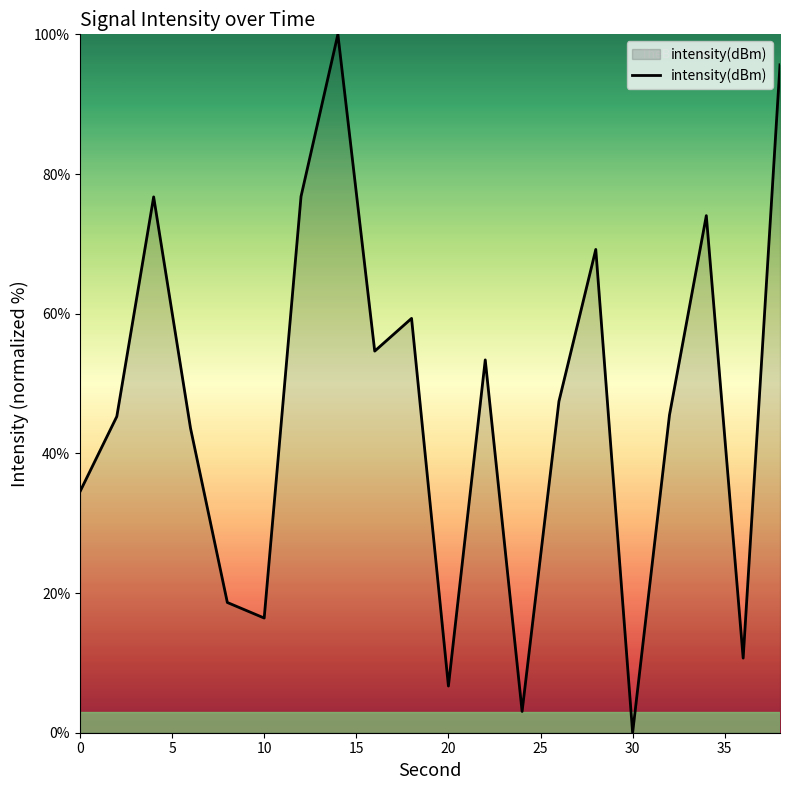

What is the maximum value shown in the chart?

100.0